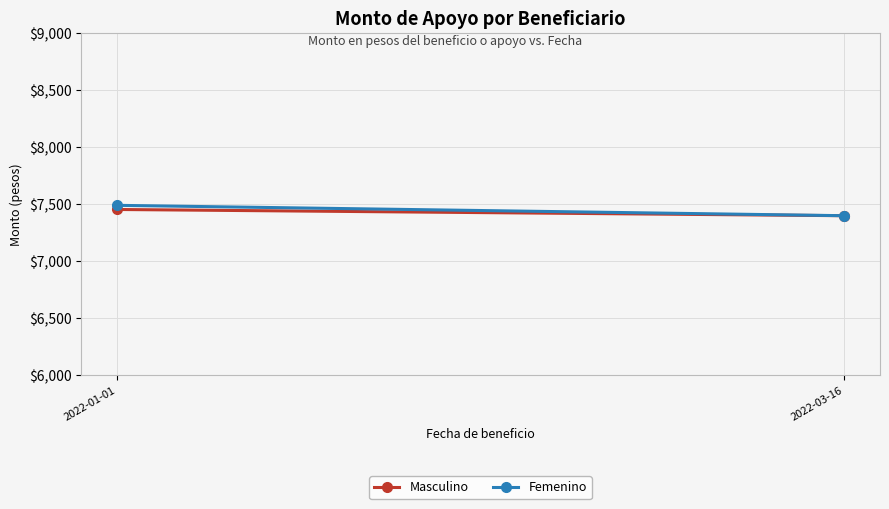

The value of Femenino at 2022-01-01 is 11204.6. True or false?

False